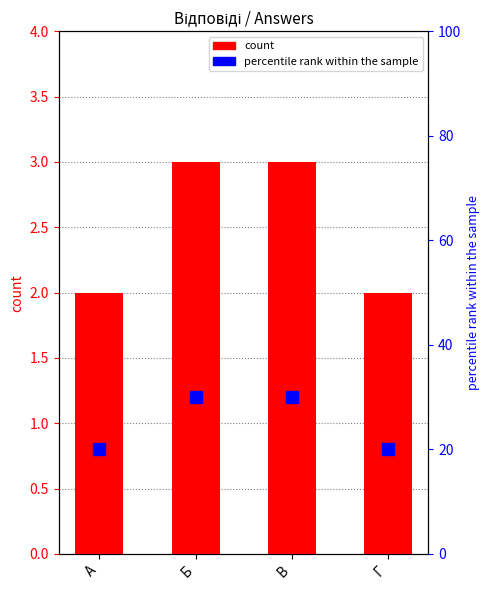

At how many categories does at least one series exceed 19?

4